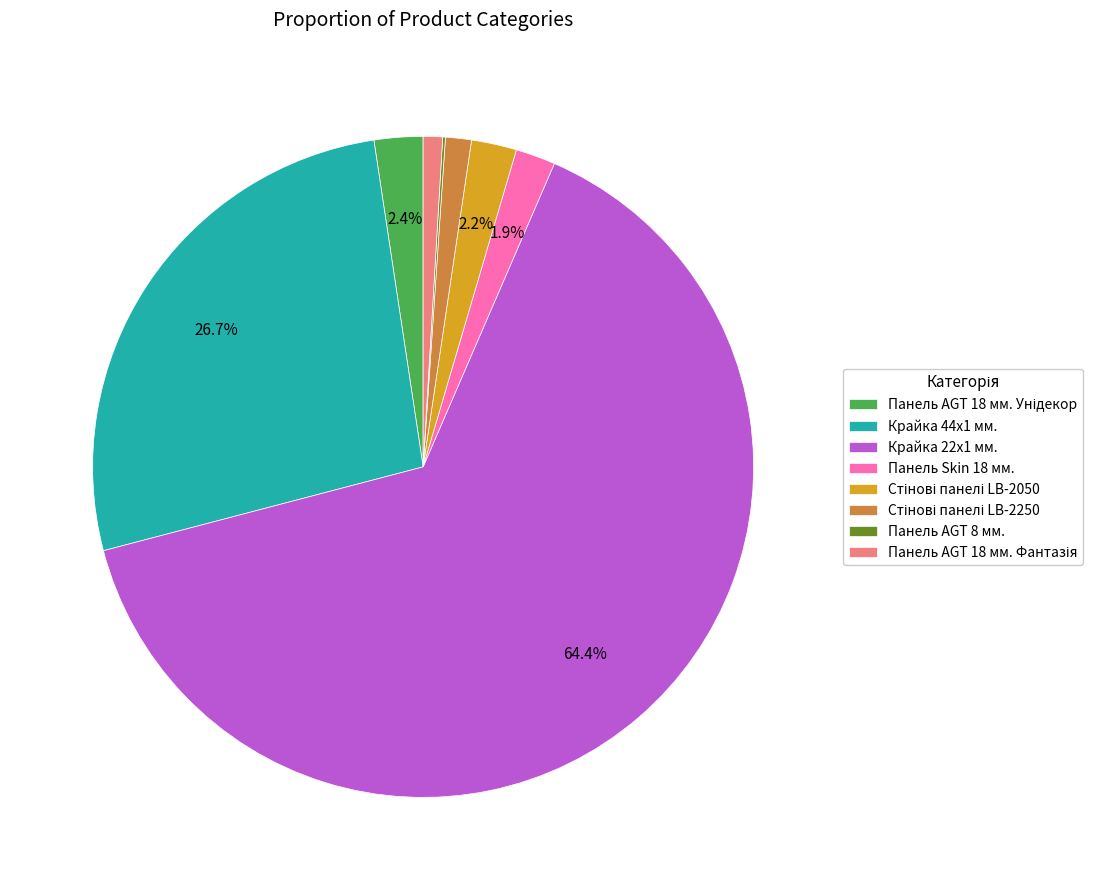

To the nearest percent, what is the difference between the largest and smallest slice percentages?

64%